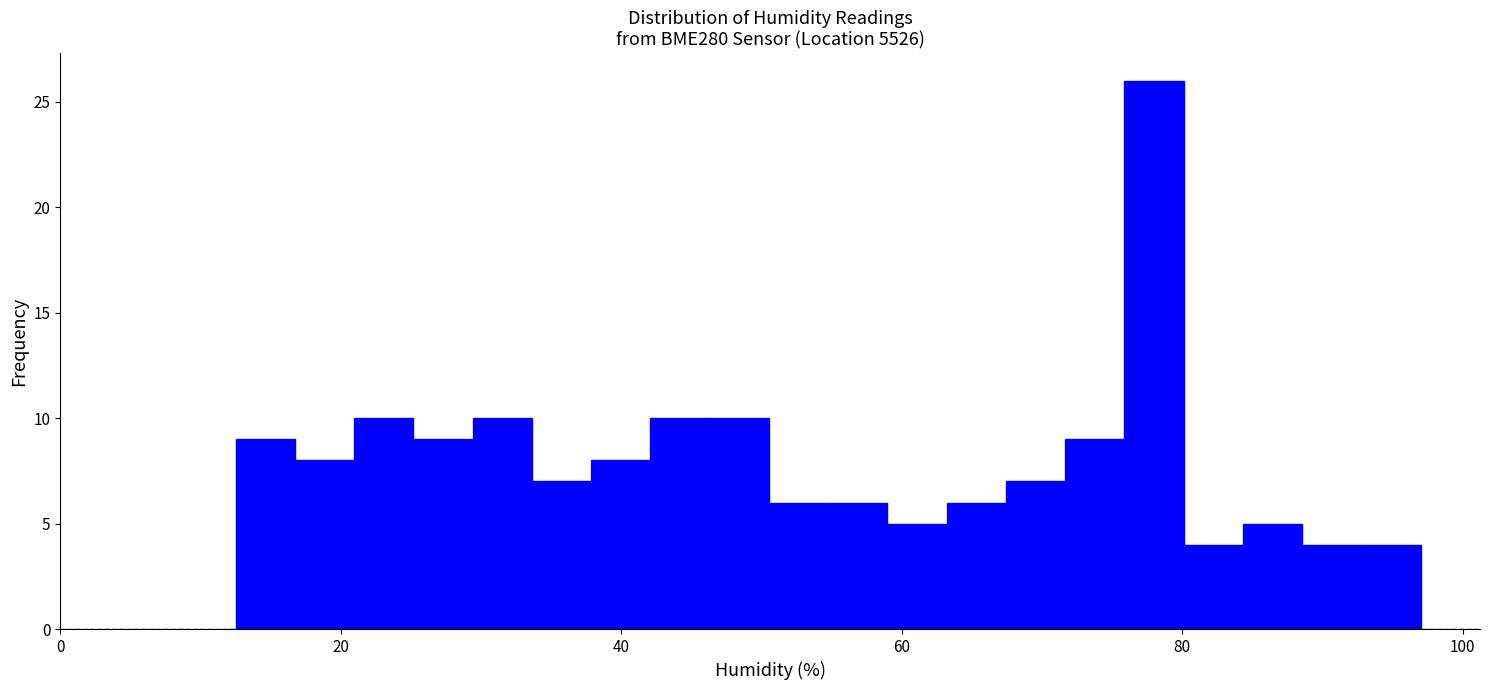

Around what value on the x-axis is the tallest bar? Give the approximate position of its centre, as read against the axis.

78